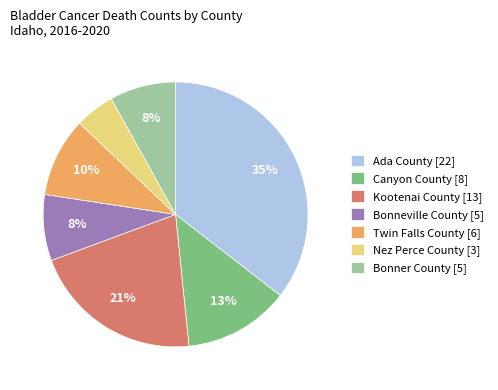

The Nez Perce County slice represents 16% of the pie. True or false?

False